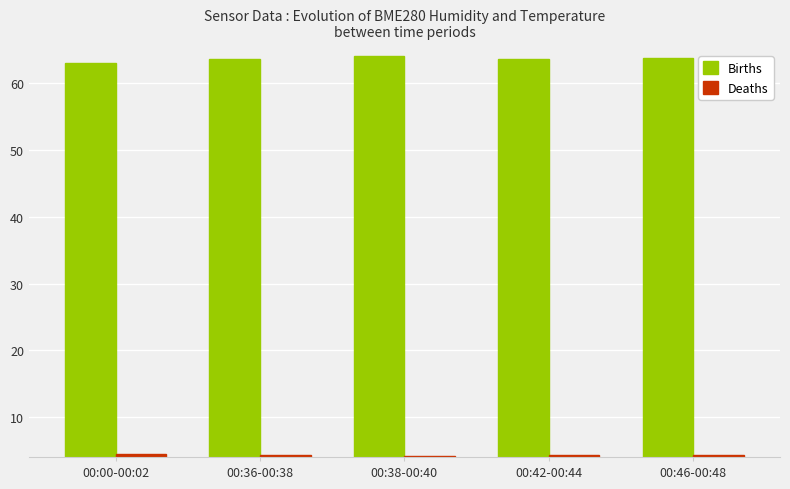

At how many categories does at least one series exceed 4?

5